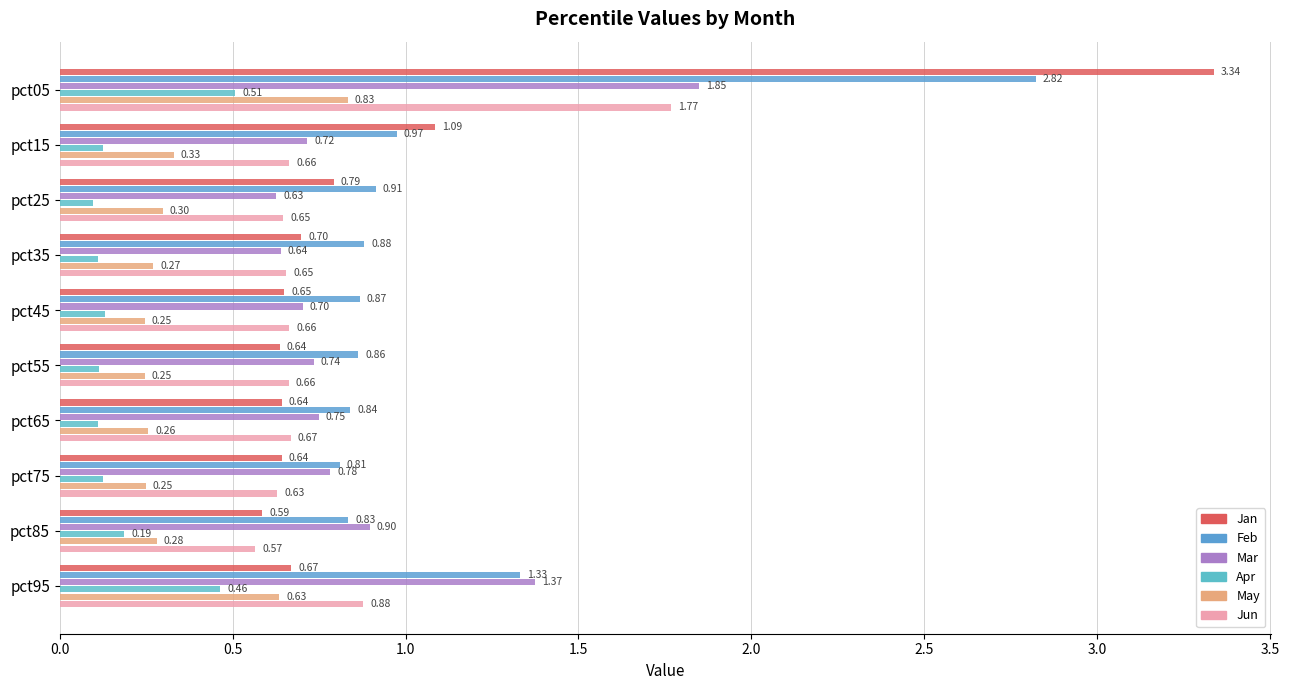

Which series has the widest spread of values?

Jan